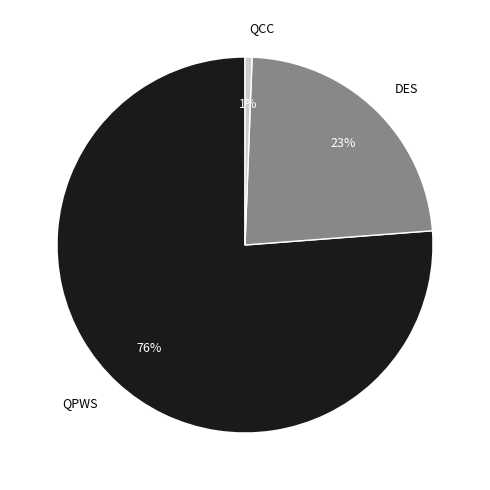

True or false: QCC accounts for 1% of the total.

True